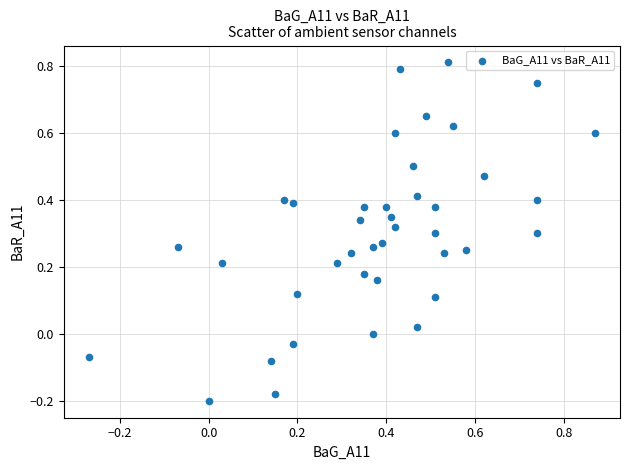

What is the range of Y values (max minus min)?

1.0